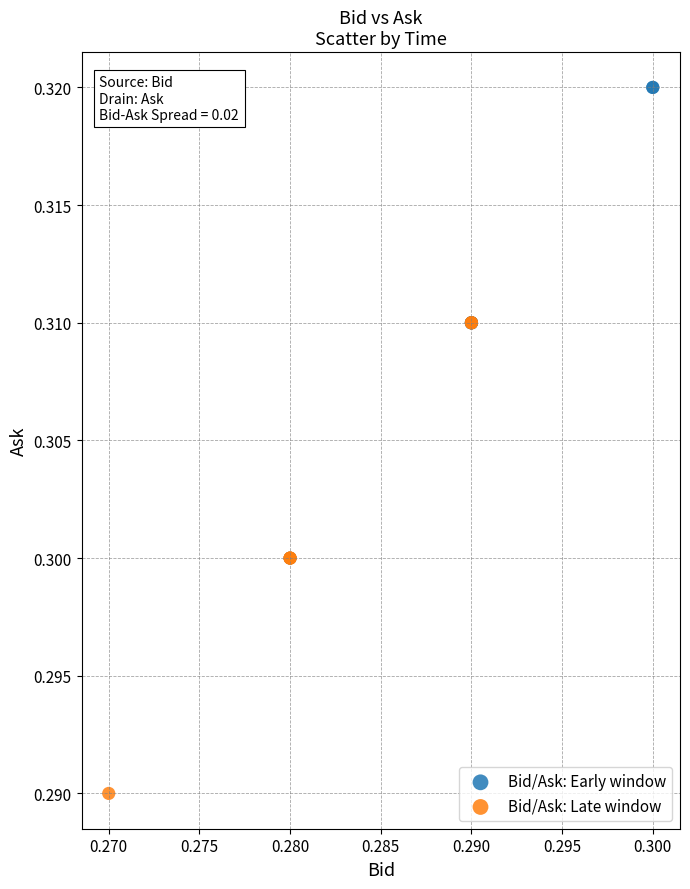

Which series reaches the maximum Y coordinate?

Bid/Ask: Early window